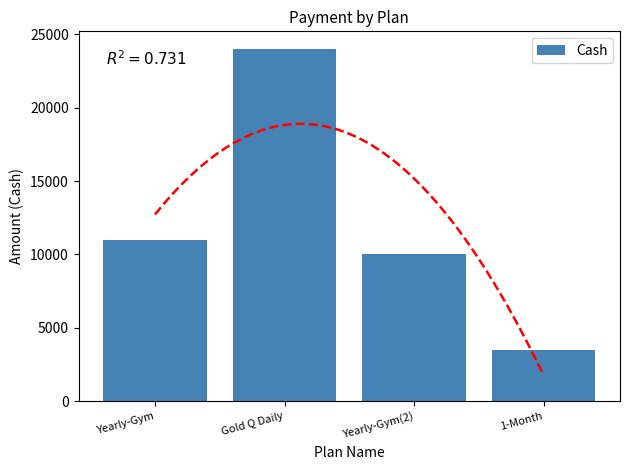

Is it true that the value at Yearly-Gym(2) is 10000?

True